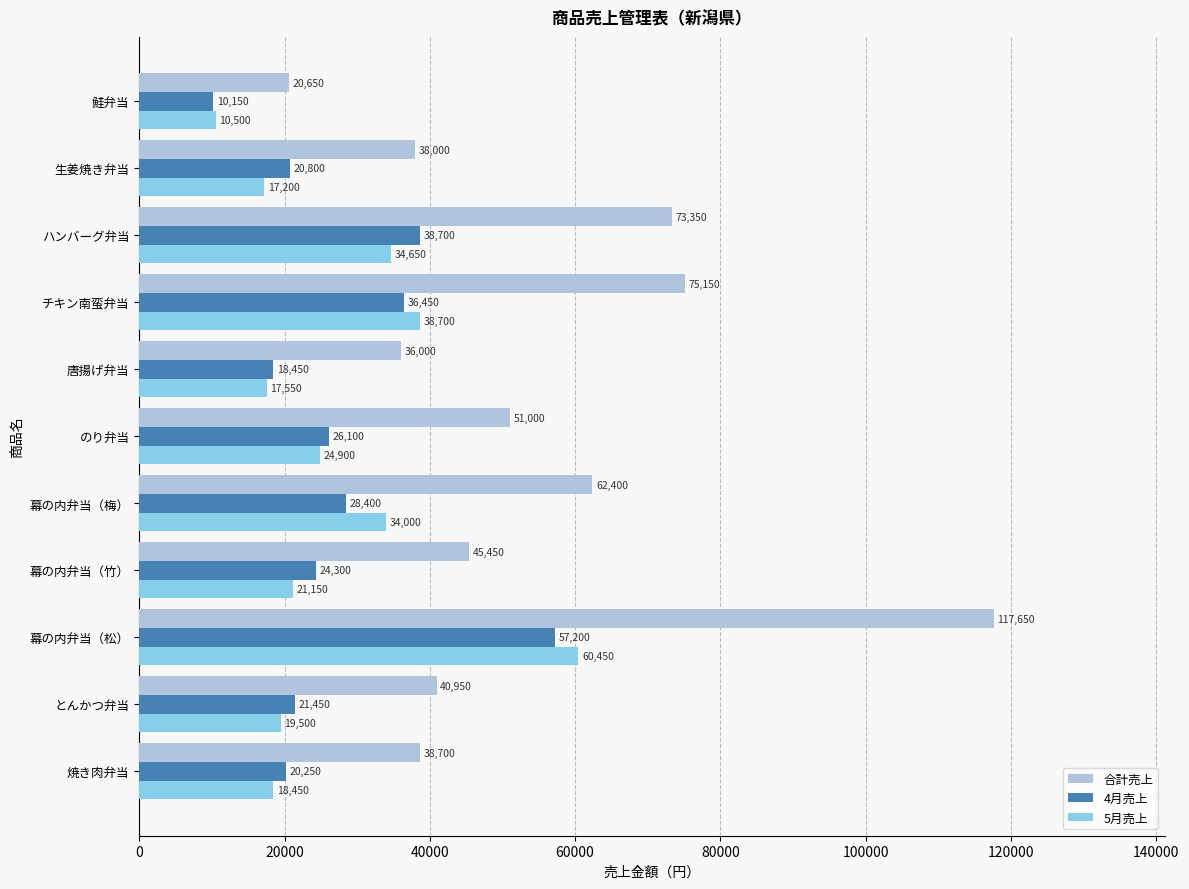

List the labels in order of 5月売上 value, largest first.

幕の内弁当（松）, チキン南蛮弁当, ハンバーグ弁当, 幕の内弁当（梅）, のり弁当, 幕の内弁当（竹）, とんかつ弁当, 焼き肉弁当, 唐揚げ弁当, 生姜焼き弁当, 鮭弁当